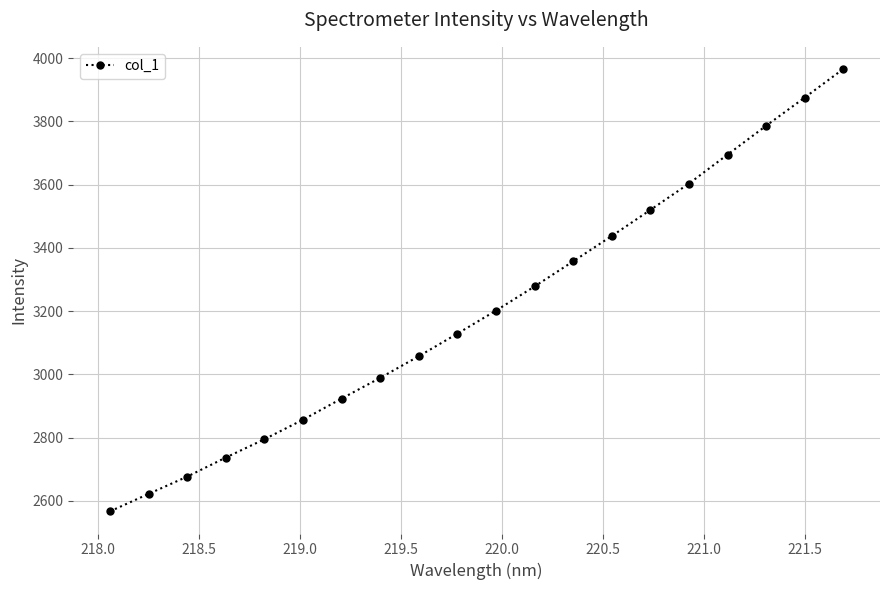

What is the sum of all values?

64072.0